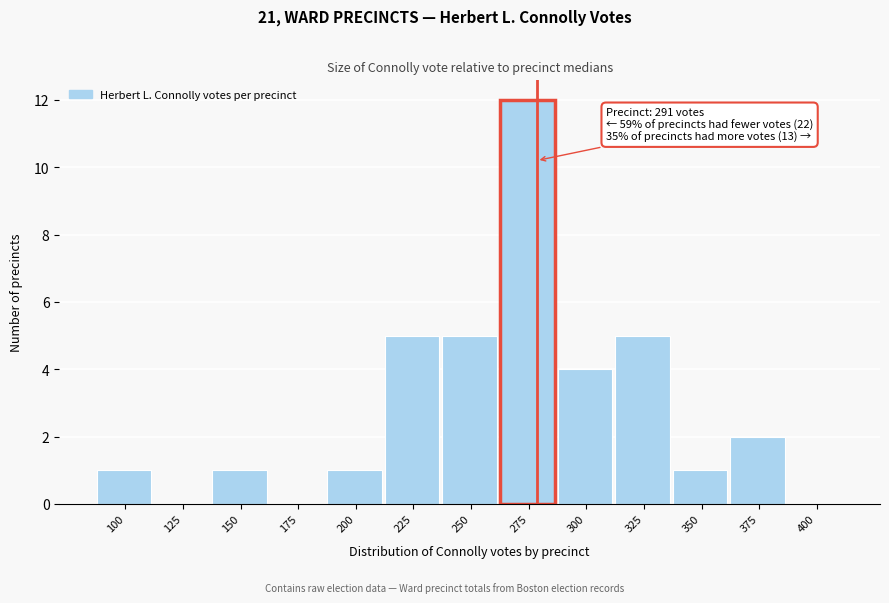

Reading right to left, list all the values displayed in this chart.

400=0	375=2	350=1	325=5	300=4	275=12	250=5	225=5	200=1	175=0	150=1	125=0	100=1